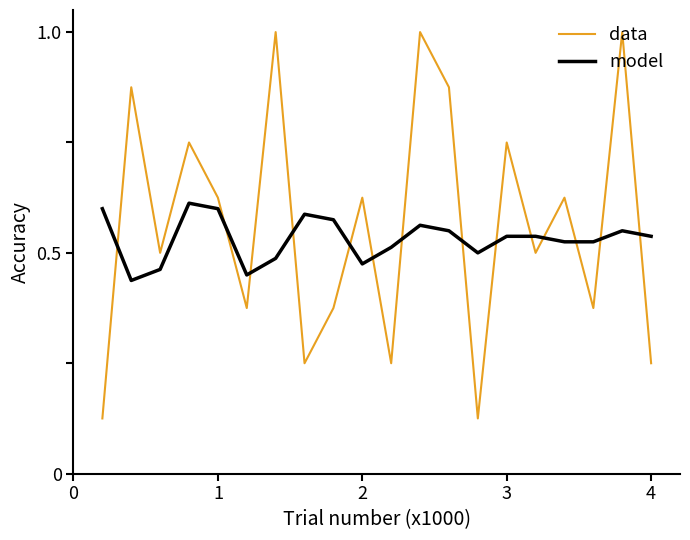

True or false: model and data cross at least once.

True